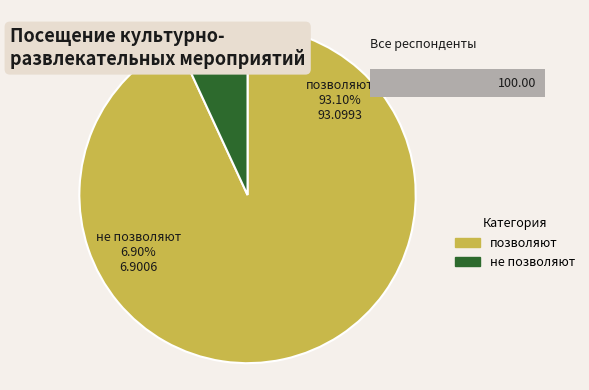

Which has a higher value, позволяют or не позволяют?

позволяют